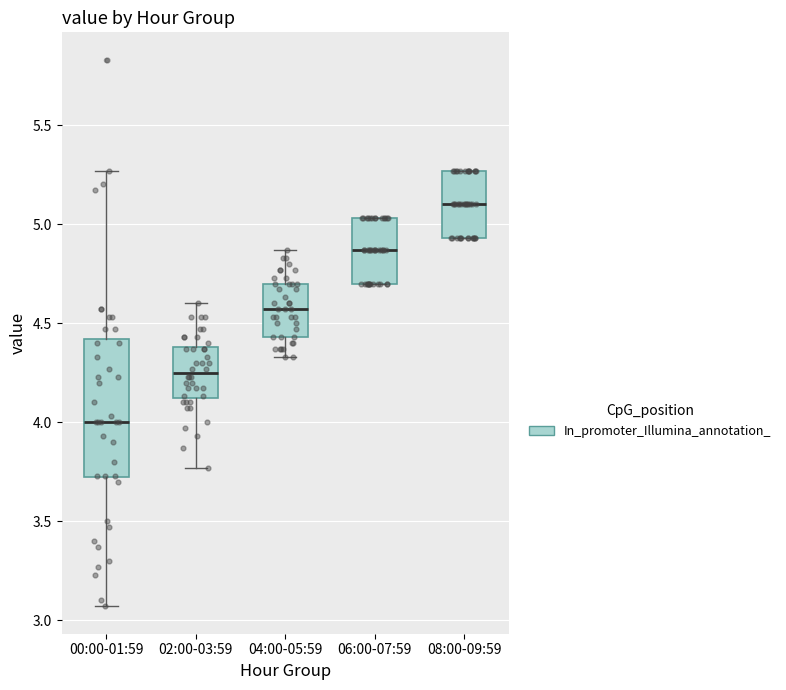

Reading left to right, transcribe this box plot: for each box, give where its median line is, the range the box spans, and where its two whiskers end, as read against the y-axis. The values are not printed on the chart, so give them approximately, as read against the axis.

00:00-01:59: median 4.00, box 3.70 to 4.40, whiskers 3.05 to 5.25
02:00-03:59: median 4.25, box 4.10 to 4.40, whiskers 3.75 to 4.60
04:00-05:59: median 4.55, box 4.45 to 4.70, whiskers 4.35 to 4.85
06:00-07:59: median 4.85, box 4.70 to 5.05, whiskers 4.70 to 5.05
08:00-09:59: median 5.10, box 4.95 to 5.25, whiskers 4.95 to 5.25